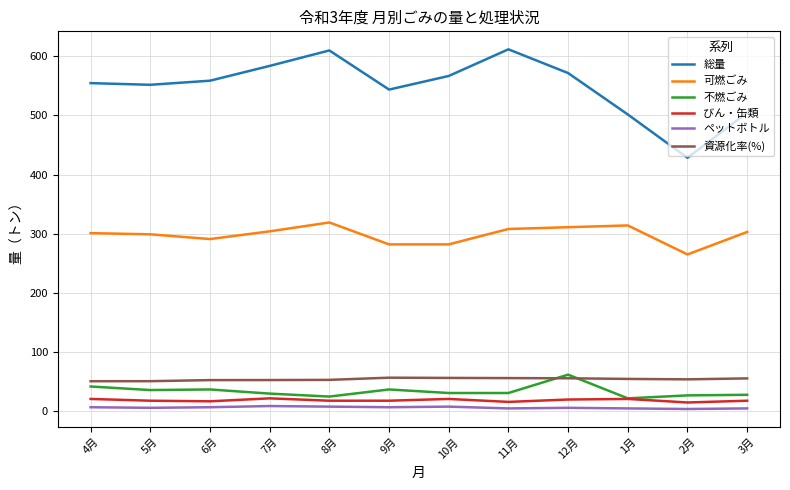

Rank the series at 10月 from highest to lowest value.

総量, 可燃ごみ, 資源化率(%), 不燃ごみ, びん・缶類, ペットボトル